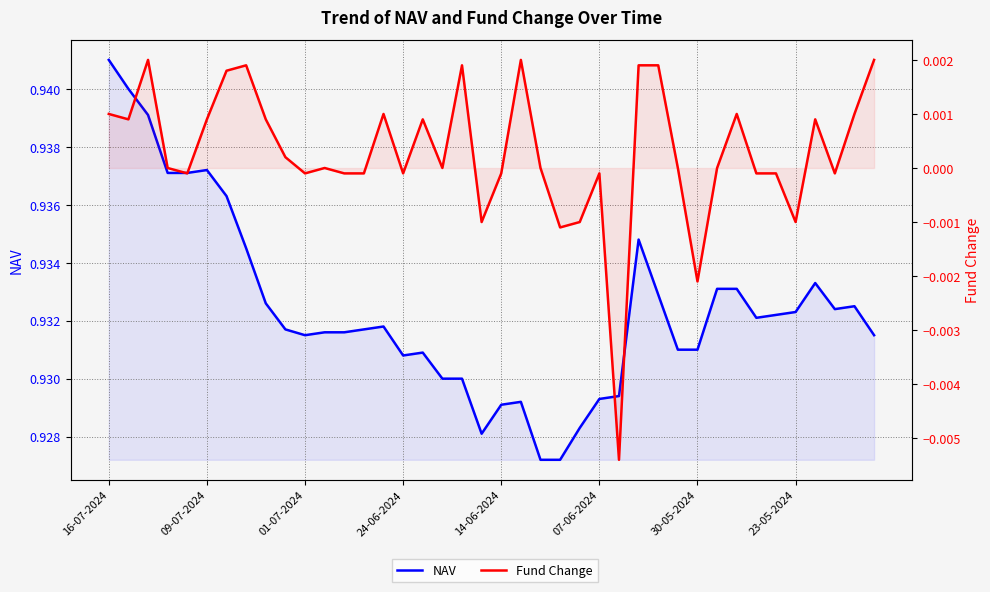

List the series in order of their overall mean, lowest first.

Fund Change, NAV